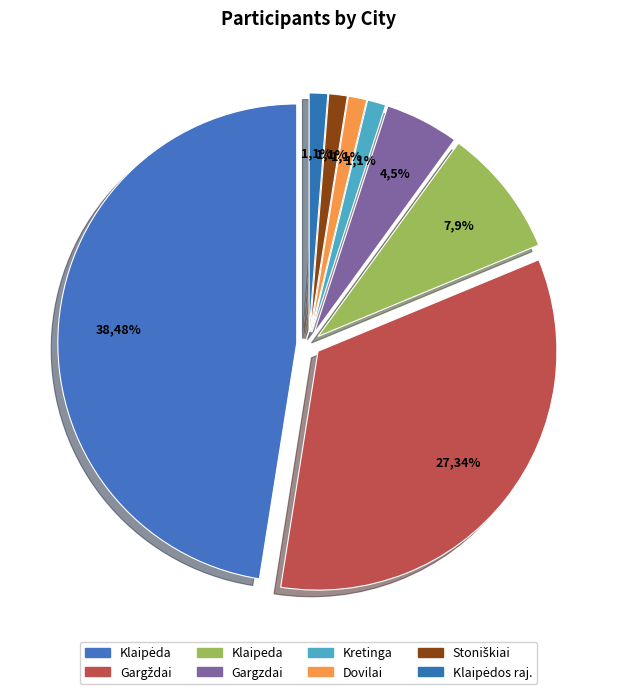

The Klaipėdos raj. slice represents 1% of the pie. True or false?

True